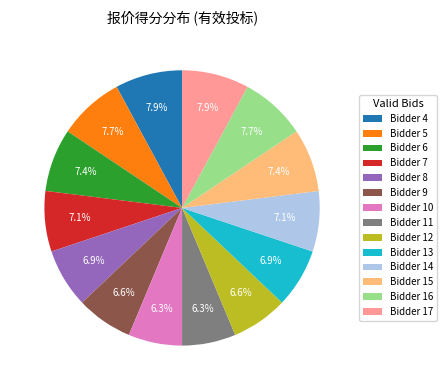

Is Bidder 8 the majority of the pie?

No